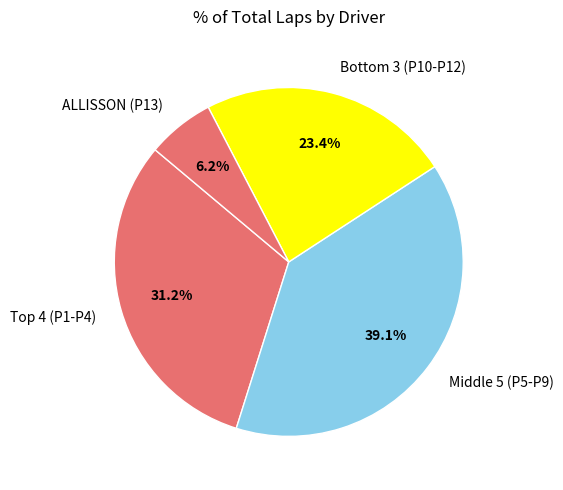

Count the number of slices in the pie.

4